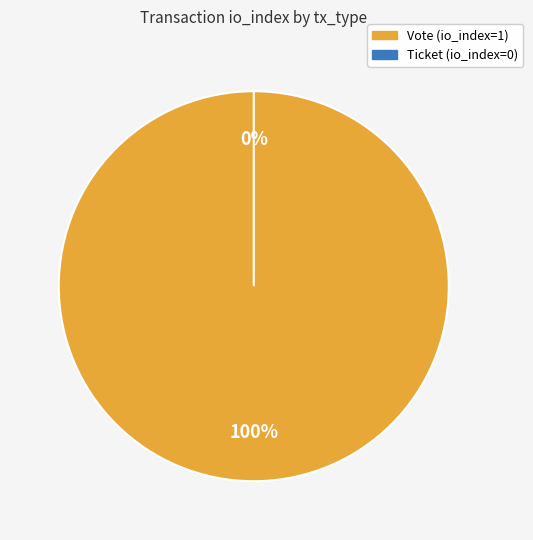

Which slice is the smallest?

Ticket